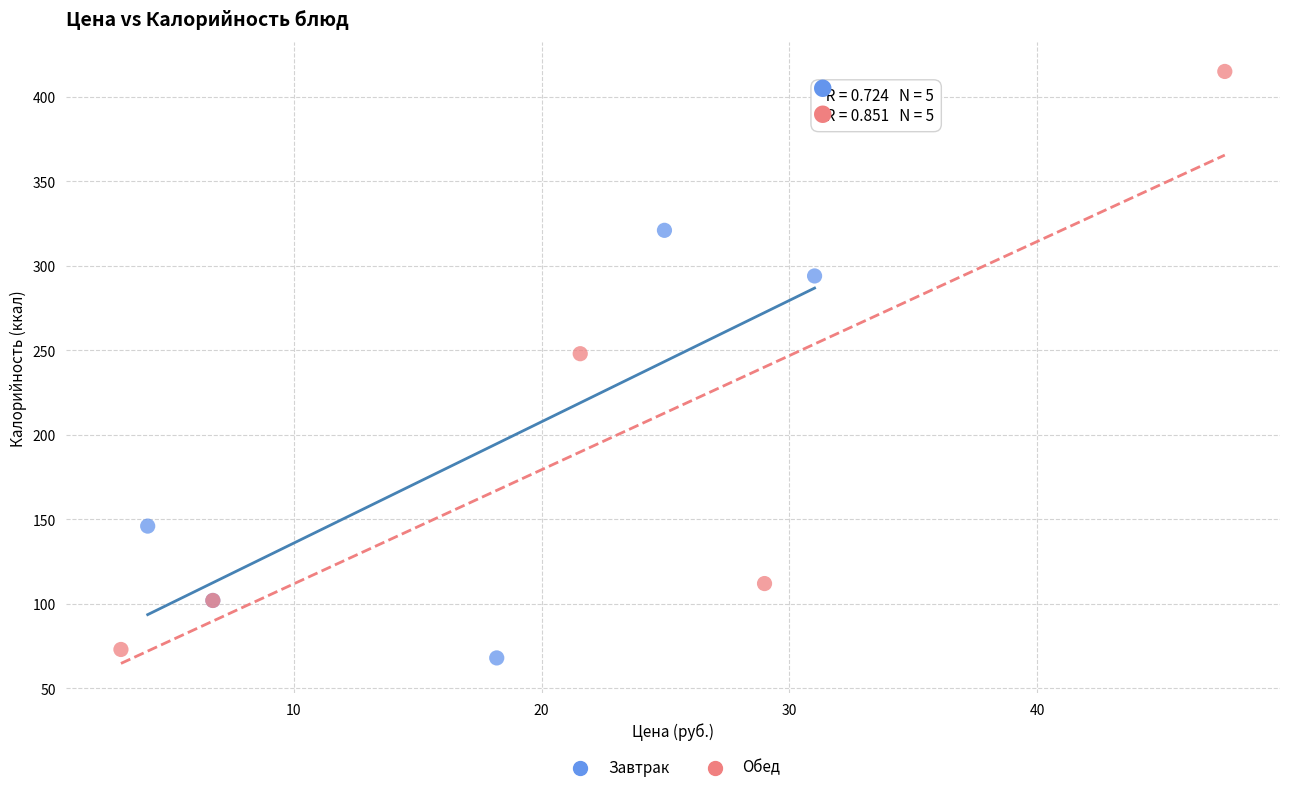

Which series reaches the maximum Y coordinate?

Обед